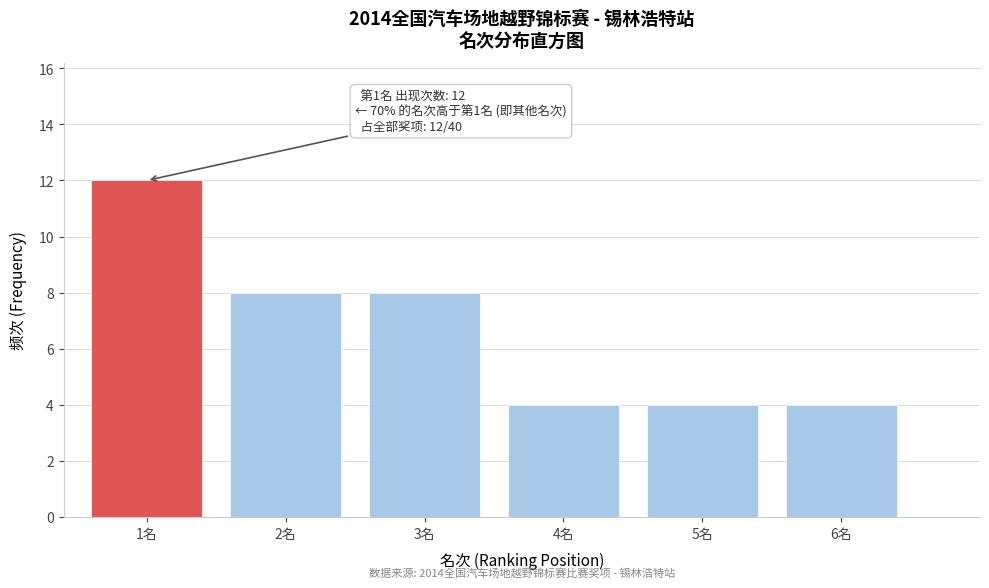

Reading left to right, what are all the values shown in this chart?

1名=12	2名=8	3名=8	4名=4	5名=4	6名=4